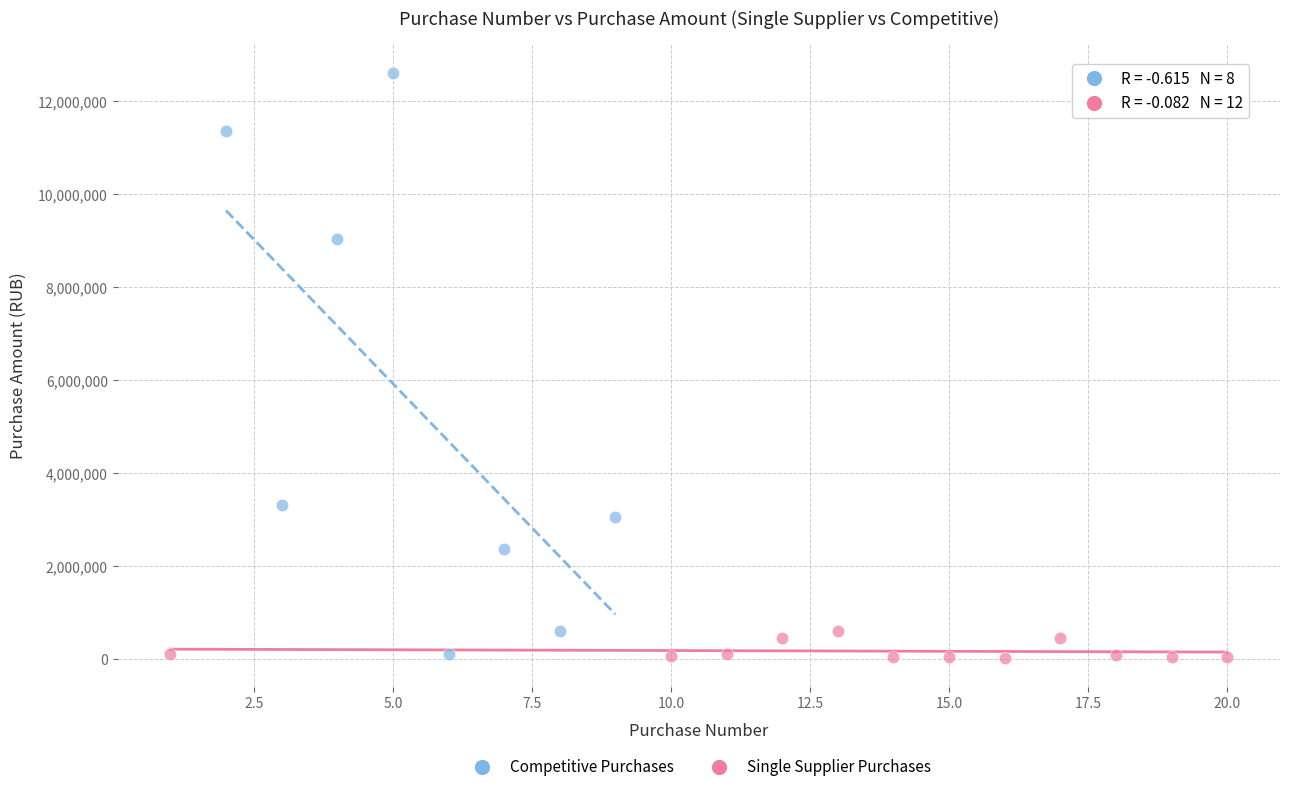

Which series has the largest Y range (max minus min)?

Competitive Purchases